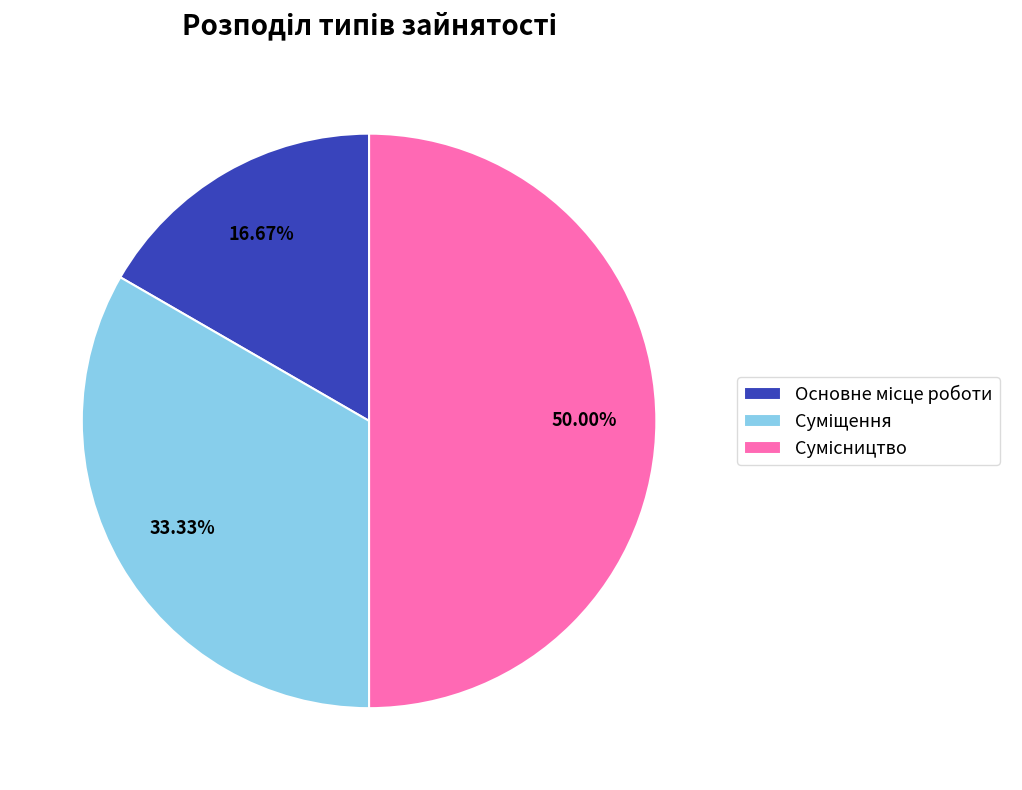

To the nearest percent, what is the difference between the Основне місце роботи and Сумісництво slice percentages?

33%